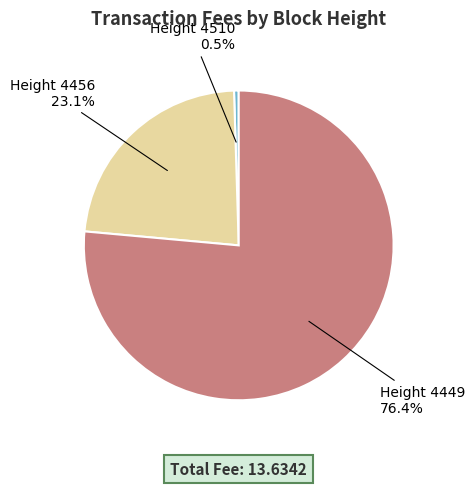

What portion of the pie excludes Height 4449?

23.6%